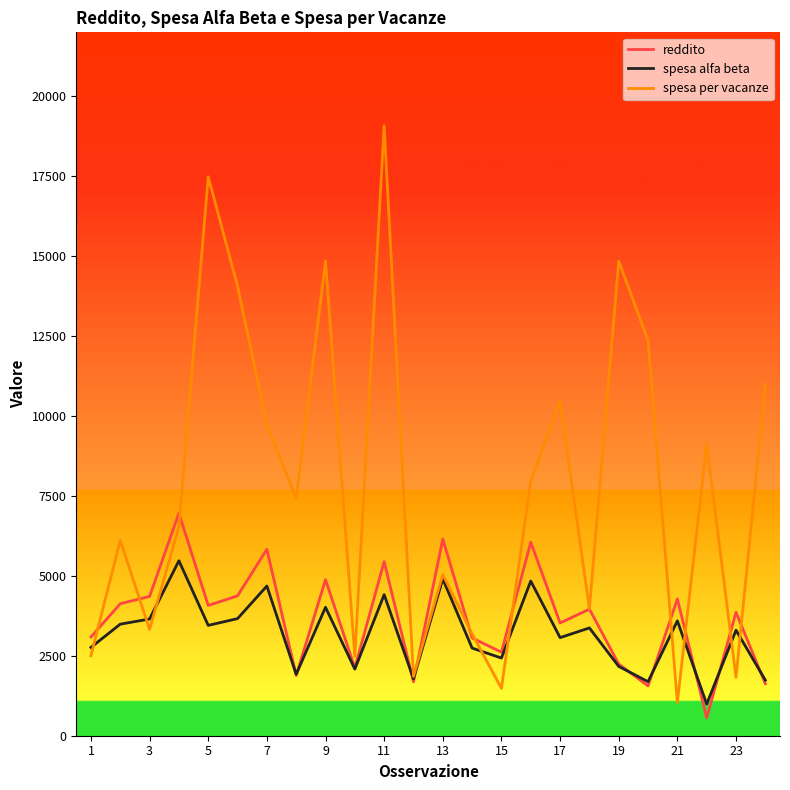

After their last crossing, which series has the higher values: spesa per vacanze or reddito?

spesa per vacanze